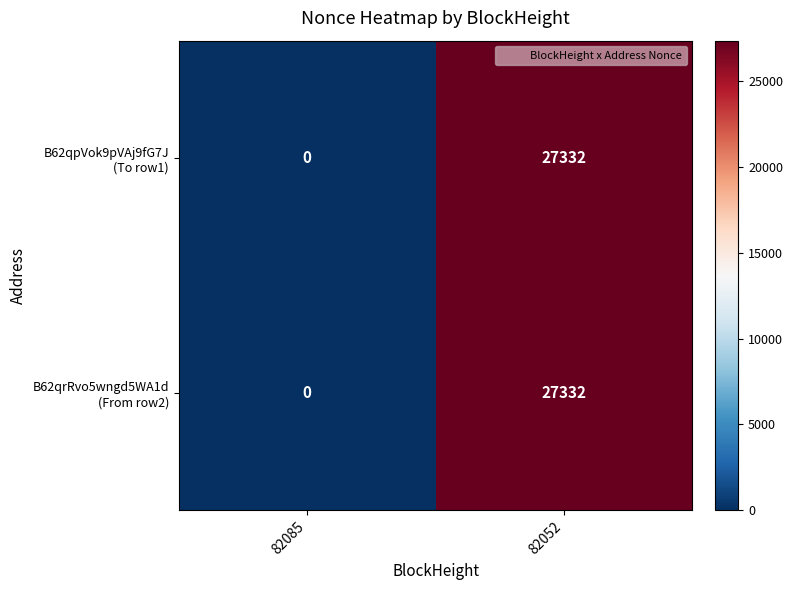

At which category is the sum across all series the highest?

82052